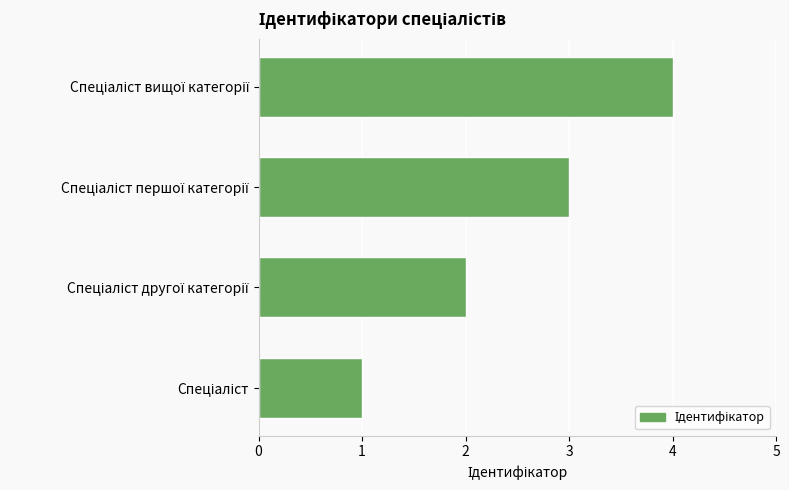

What is the greatest value displayed?

4